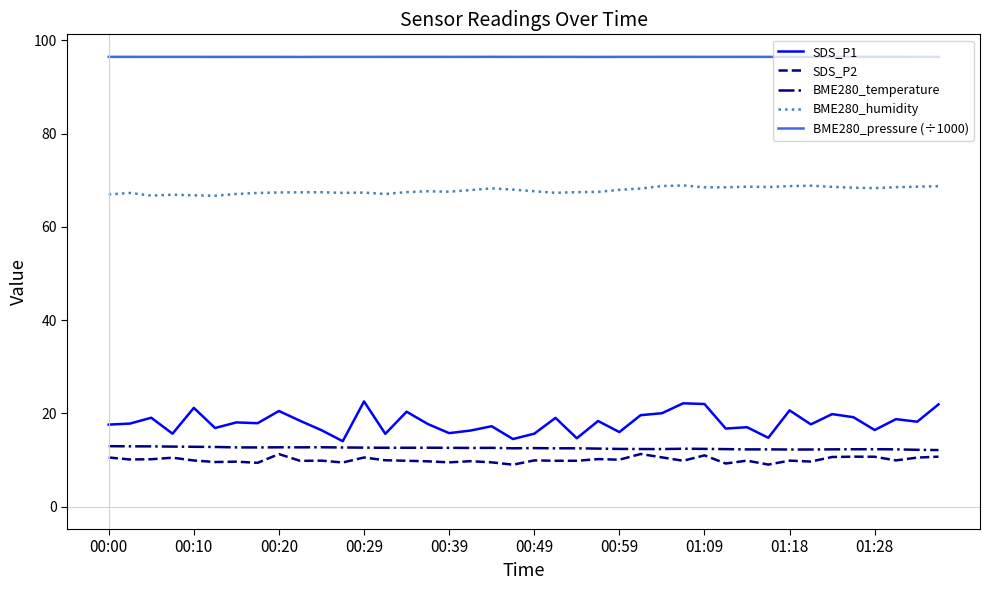

Which series has the largest total across all categories?

BME280_pressure (÷1000)